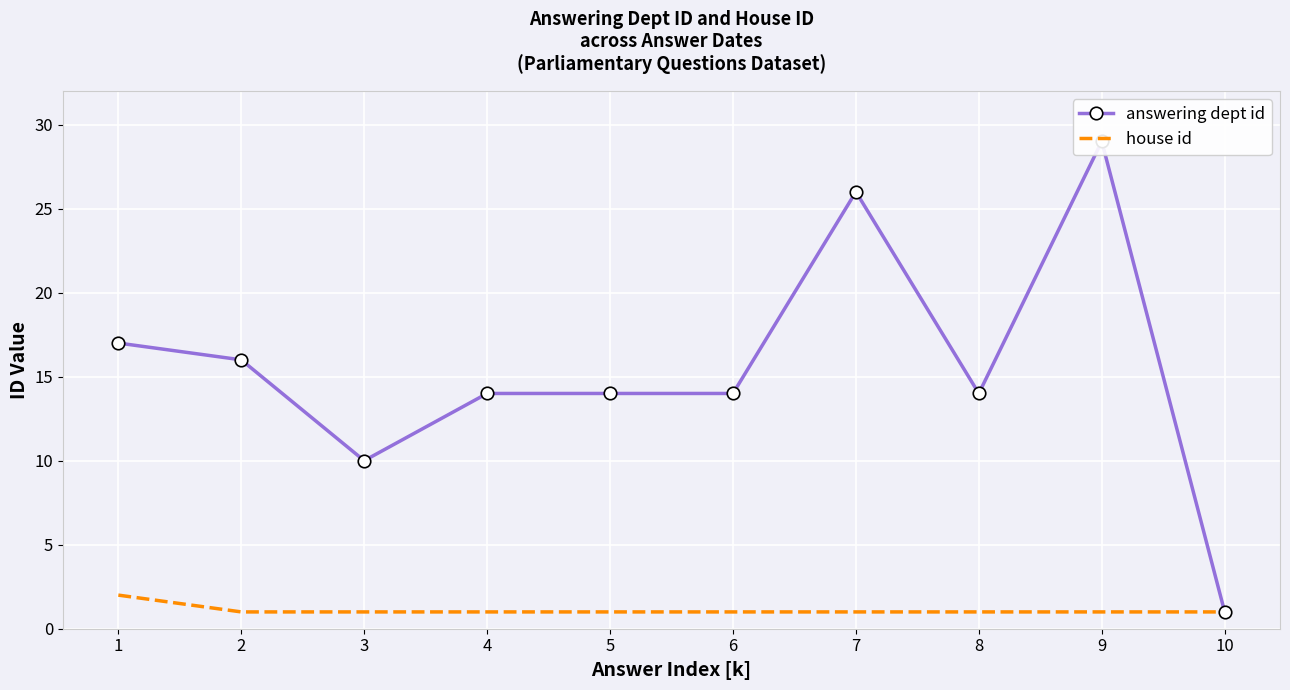

True or false: house id and answering dept id cross at least once.

False